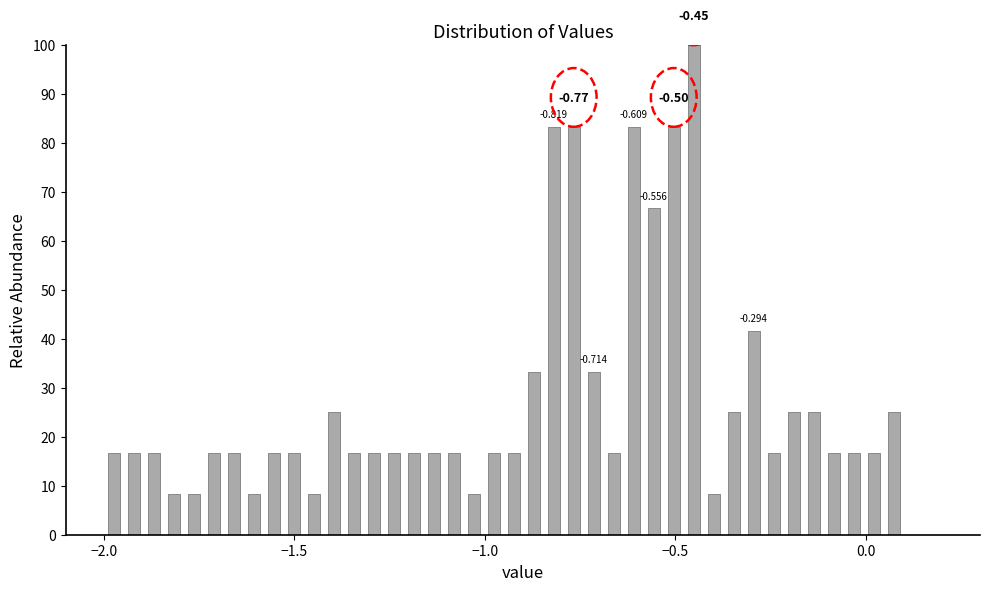

Around what value on the x-axis is the tallest bar? Give the approximate position of its centre, as read against the axis.

-0.45